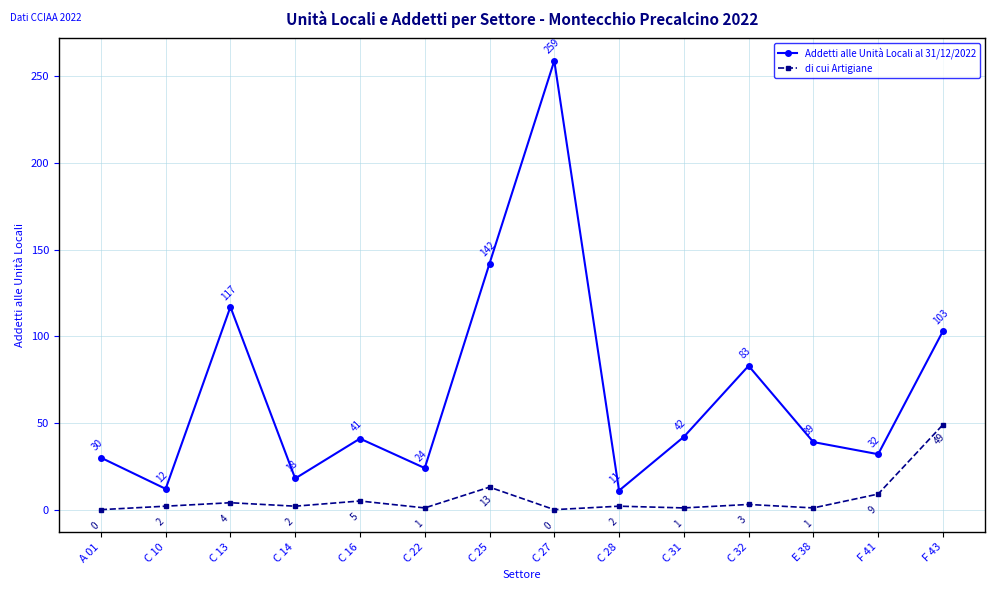

True or false: di cui Artigiane and Addetti alle Unità Locali al 31/12/2022 cross at least once.

False